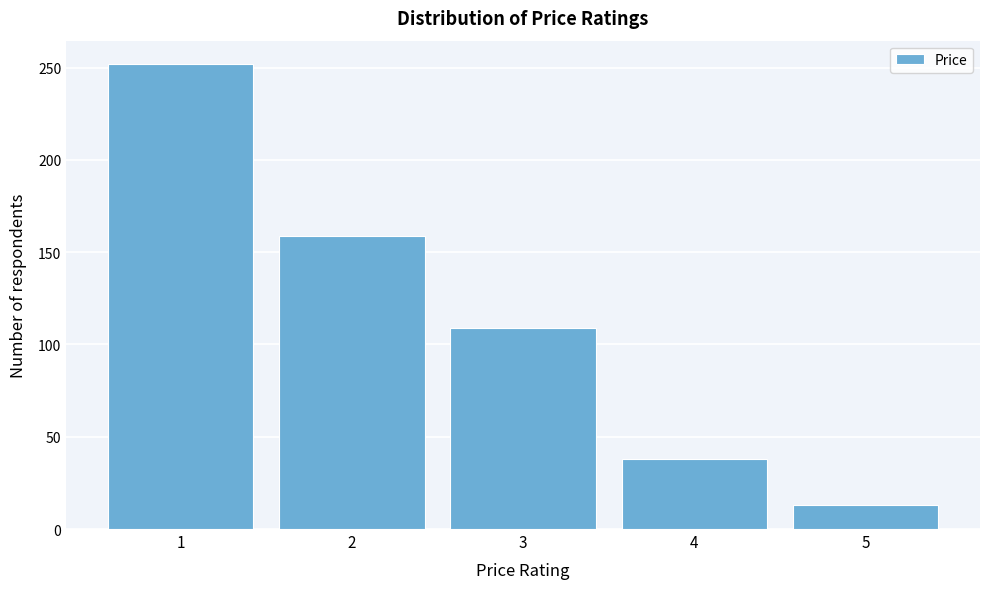

What is the height of the bar covering 3.5 to 4.5 on the x-axis? The values are not printed on the chart, so give them approximately, as read against the axis.

40